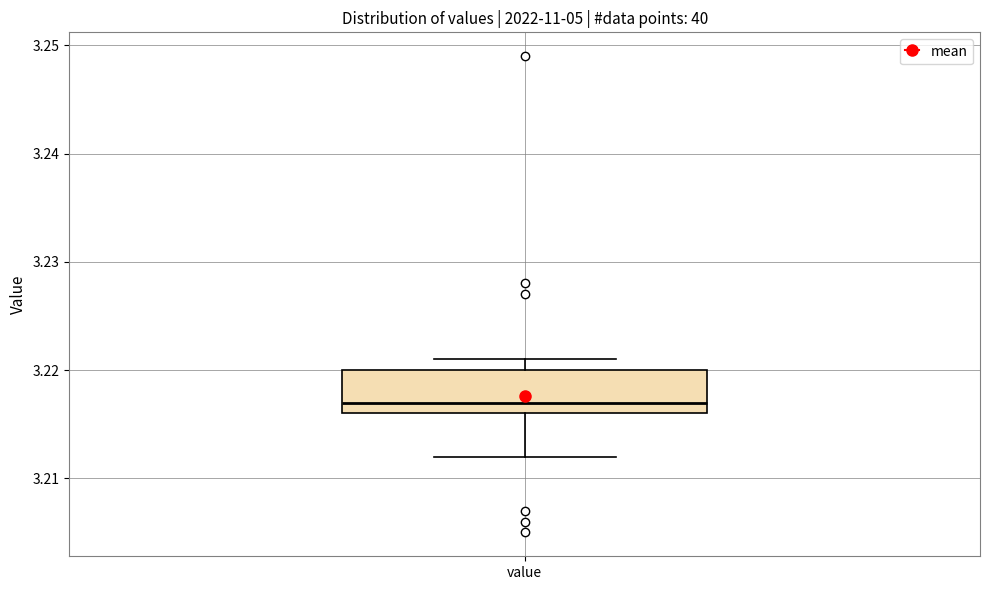

Read this box plot against the y-axis: the position of the median line, the range covered by the box, and the ends of both whiskers. The values are not printed on the chart, so give them approximately, as read against the axis.

median 3.217, box 3.216 to 3.220, whiskers 3.212 to 3.221